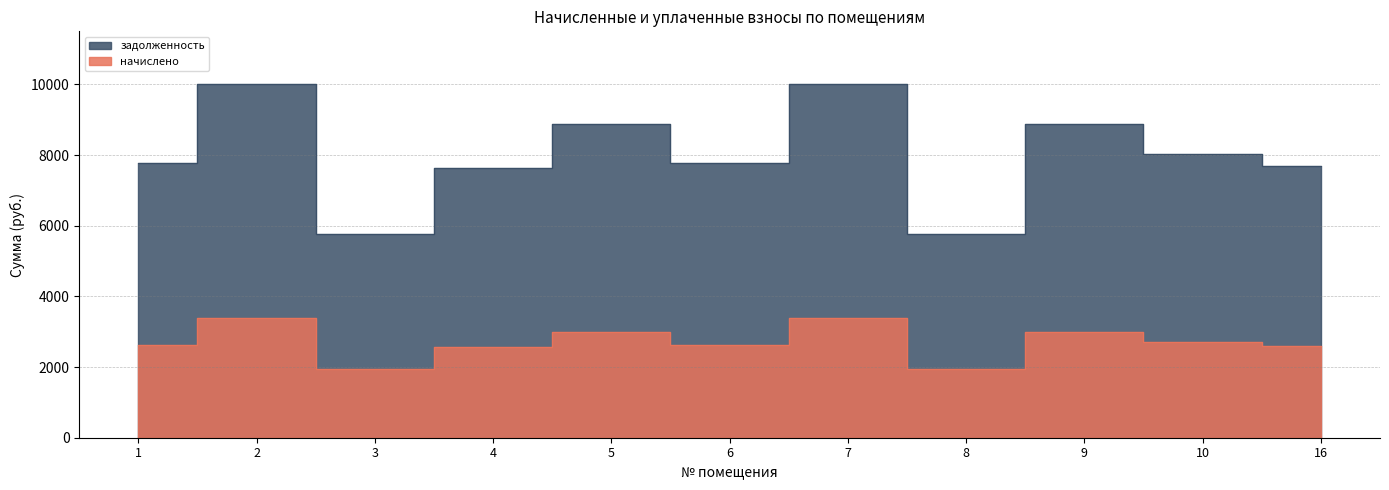

Which category has the lowest value across all series?

3